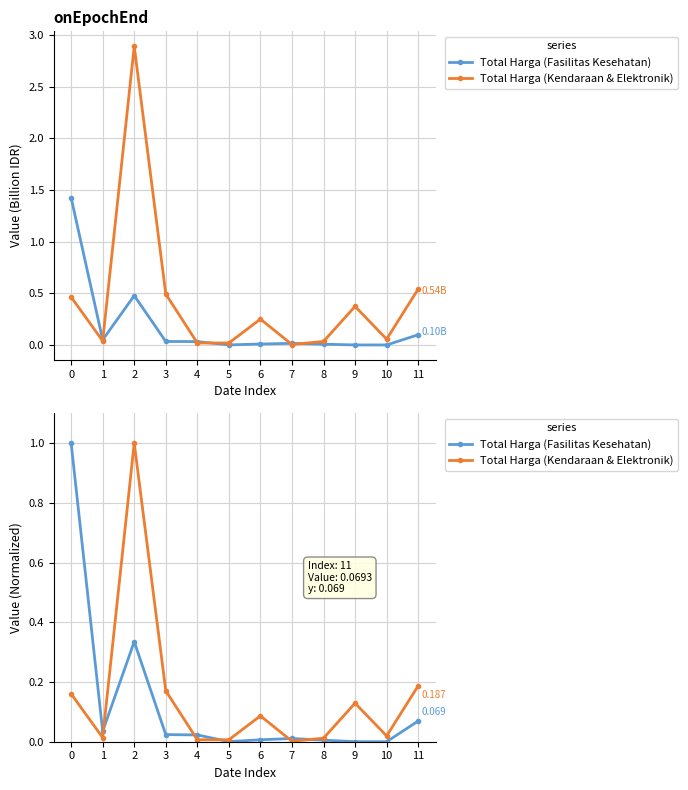

How many interior local valleys does the Total Harga (Kendaraan & Elektronik) series have?

4